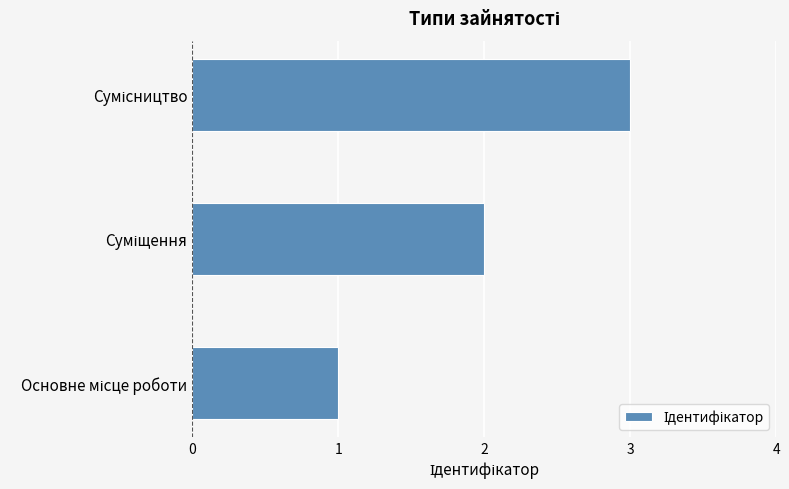

What is the maximum value shown in the chart?

3